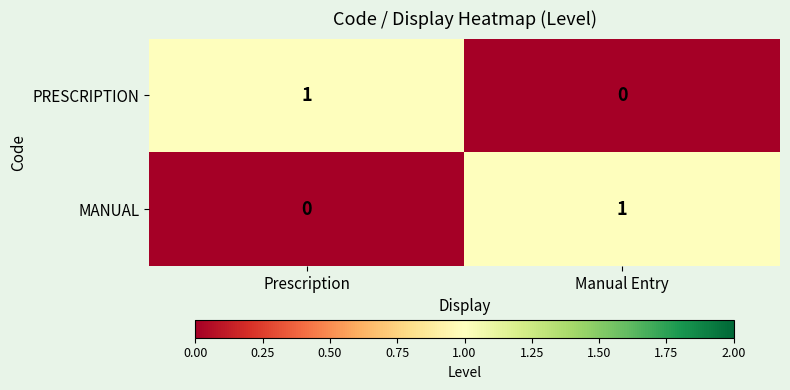

List the labels in order of MANUAL value, smallest first.

Prescription, Manual Entry